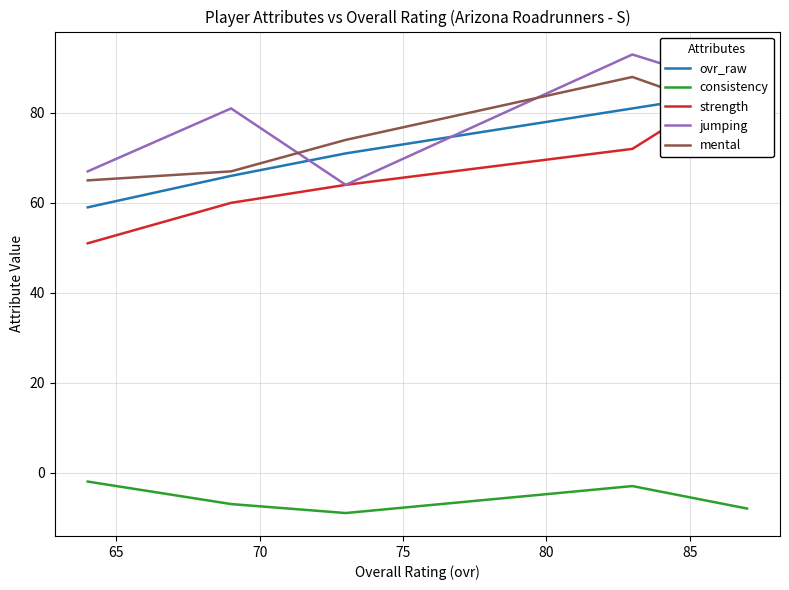

What are all the series names shown in the legend?

ovr_raw, consistency, strength, jumping, mental